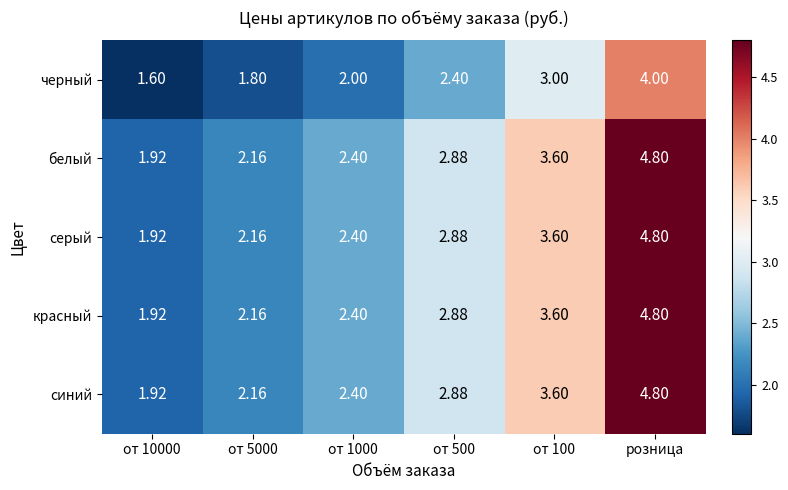

Which category has the highest value in the белый series?

розница